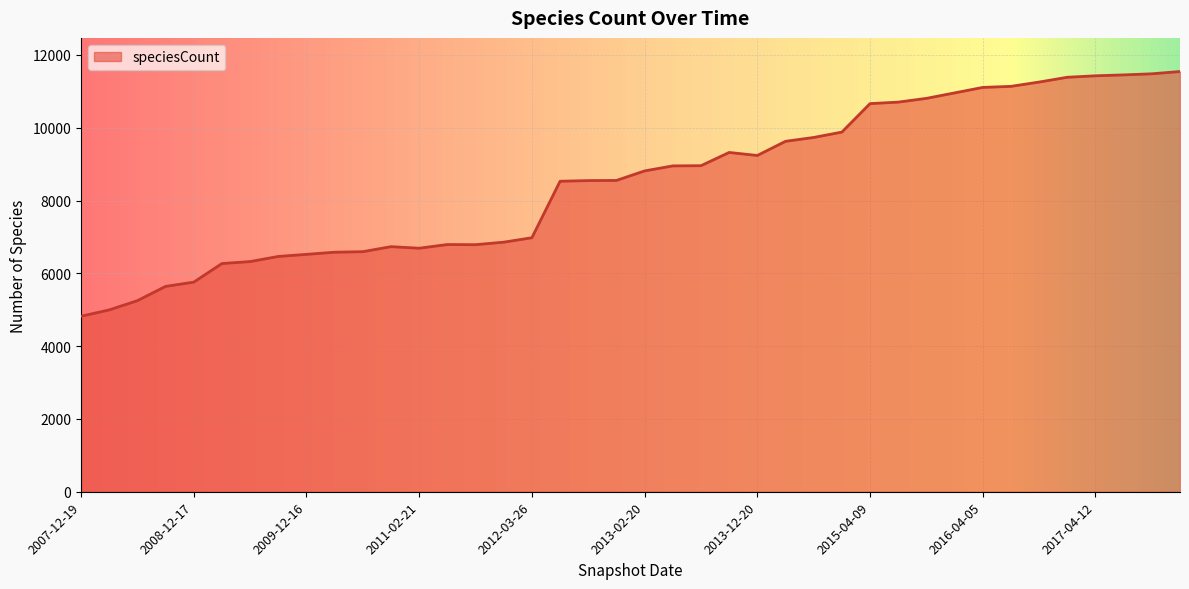

What is the smallest value displayed?

4822